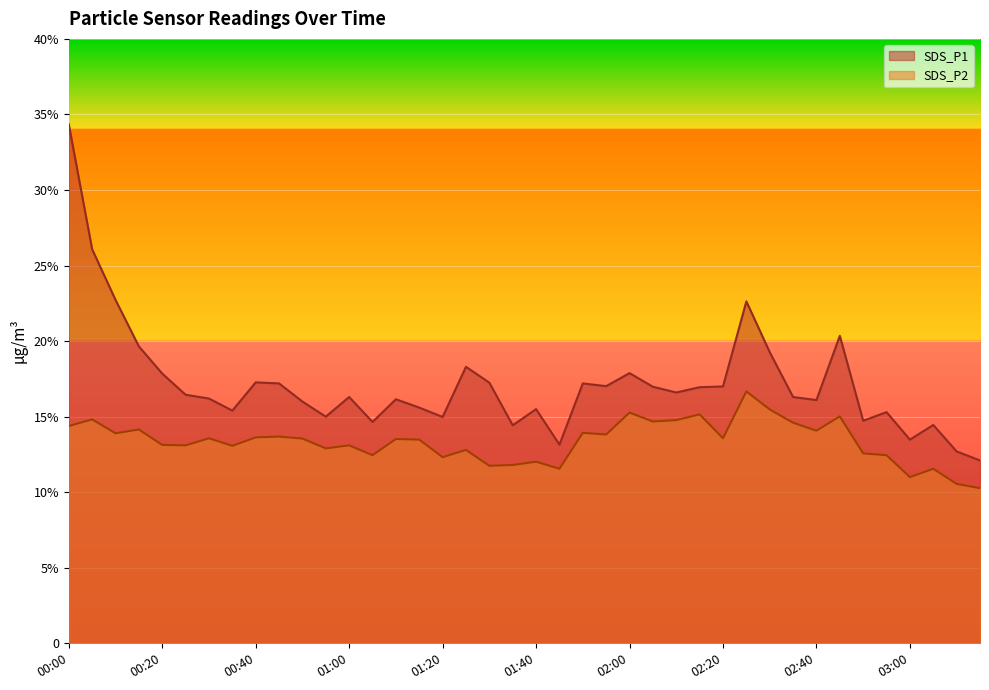

Reading left to right, list all the values displayed in this chart.

SDS_P1: 34.4	26.1	22.7	19.6	17.9	16.4	16.2	15.4	17.3	17.2	16.0	15.0	16.3	14.7	16.1	15.6	15.0	18.3	17.2	14.4	15.5	13.2	17.2	17.0	17.9	17.0	16.6	16.9	17.0	22.6	19.3	16.3	16.1	20.4	14.7	15.3	13.5	14.4	12.7	12.1
SDS_P2: 14.4	14.8	13.9	14.2	13.1	13.1	13.6	13.1	13.6	13.7	13.6	12.9	13.1	12.4	13.5	13.5	12.3	12.8	11.8	11.8	12.0	11.6	13.9	13.8	15.3	14.7	14.8	15.2	13.6	16.7	15.5	14.6	14.1	15.0	12.6	12.4	11.0	11.6	10.6	10.3